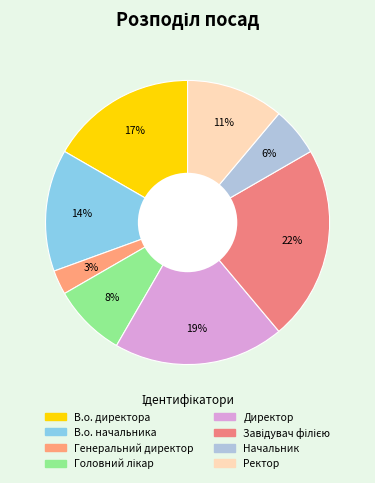

Approximately how many times larger is the value at Завідувач філією compared to Головний лікар?

2.7